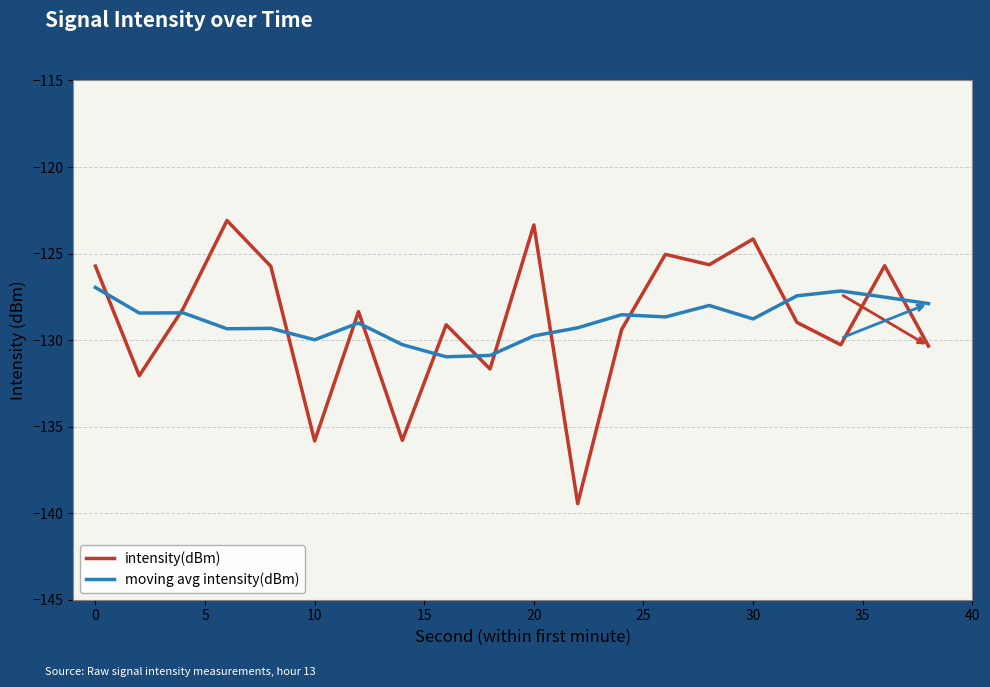

List the series in order of their peak value, lowest first.

moving avg intensity(dBm), intensity(dBm)